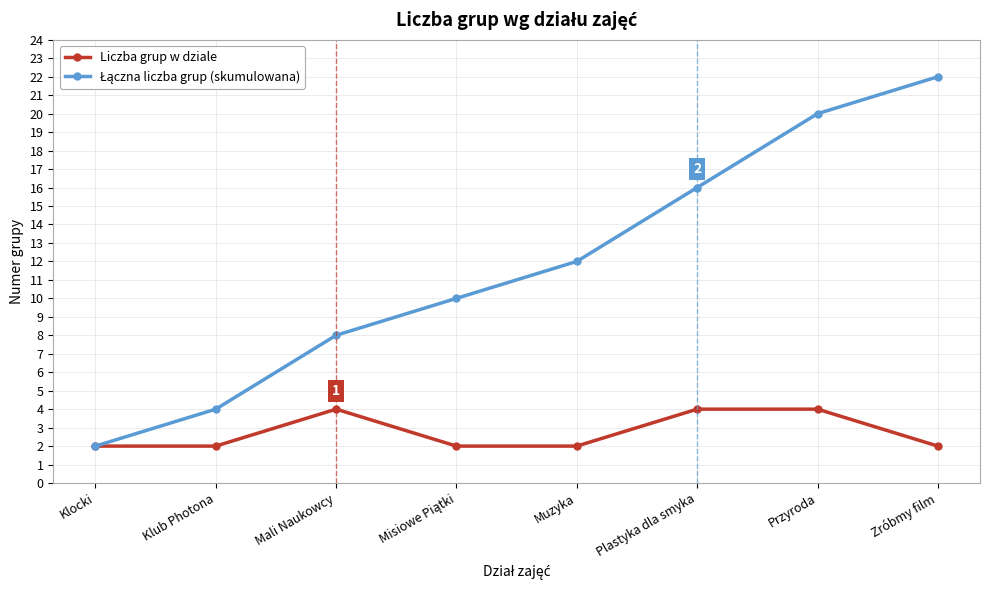

What is the label of the 7th point from the left?

Przyroda